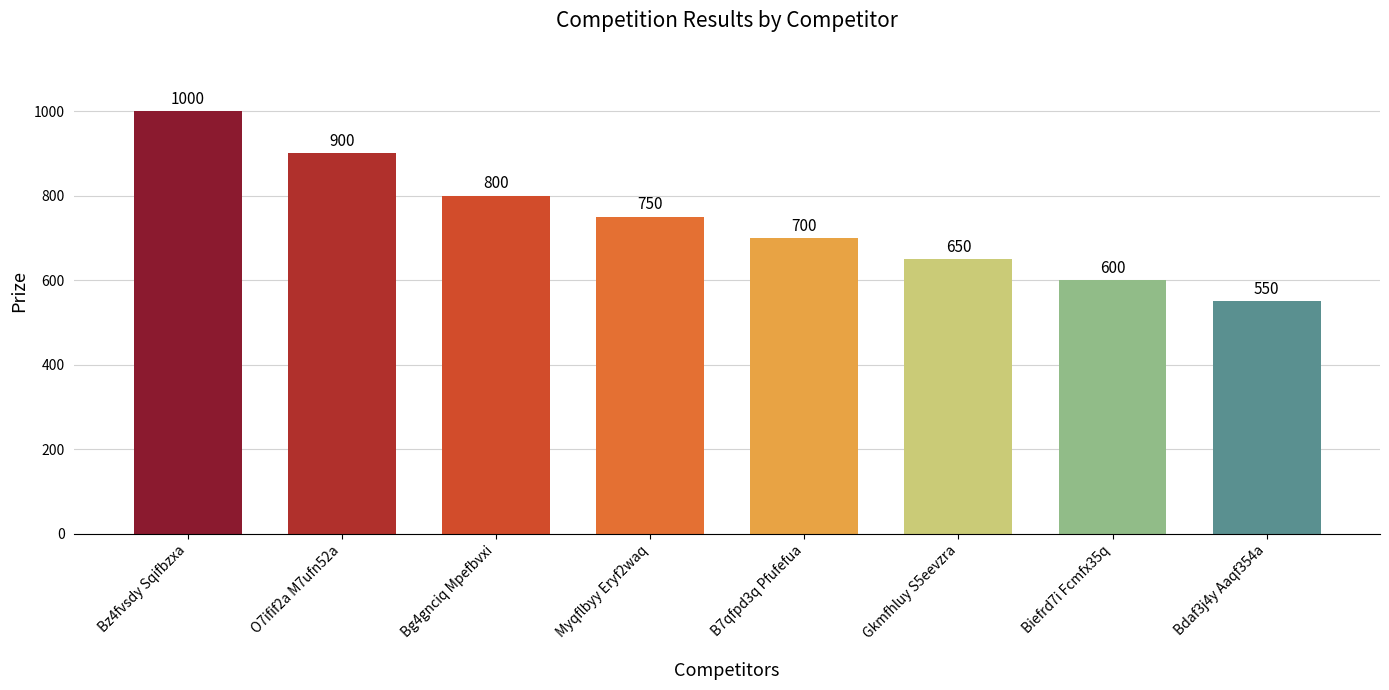

Between Bdaf3j4y Aaqf354a and Biefrd7i Fcmfx35q, which is larger?

Biefrd7i Fcmfx35q